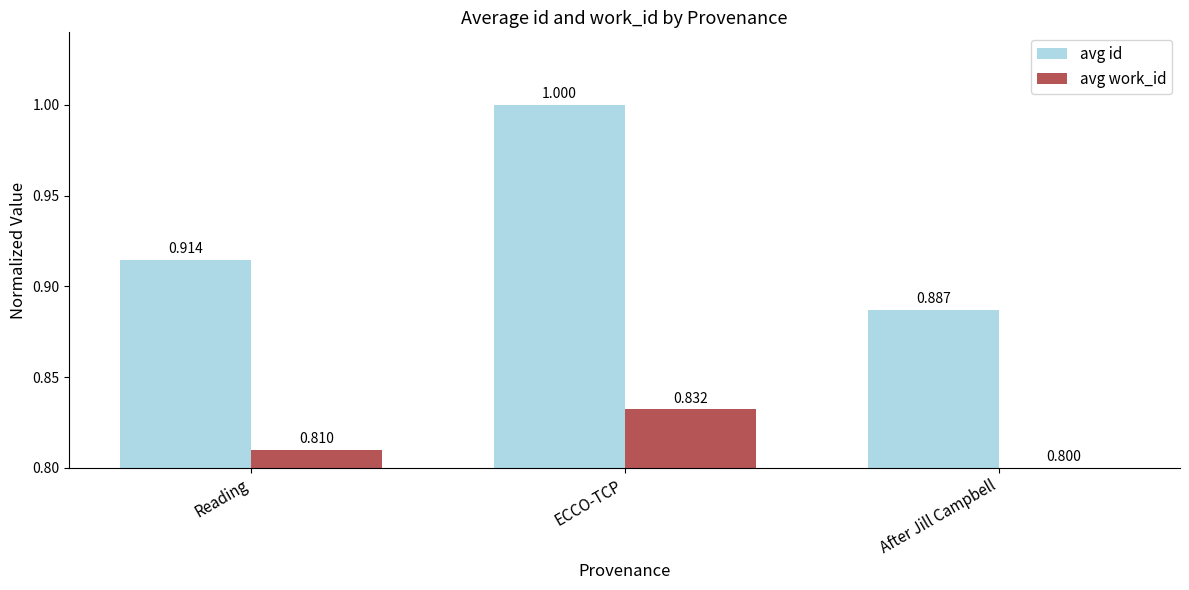

At how many categories does at least one series exceed 0?

3